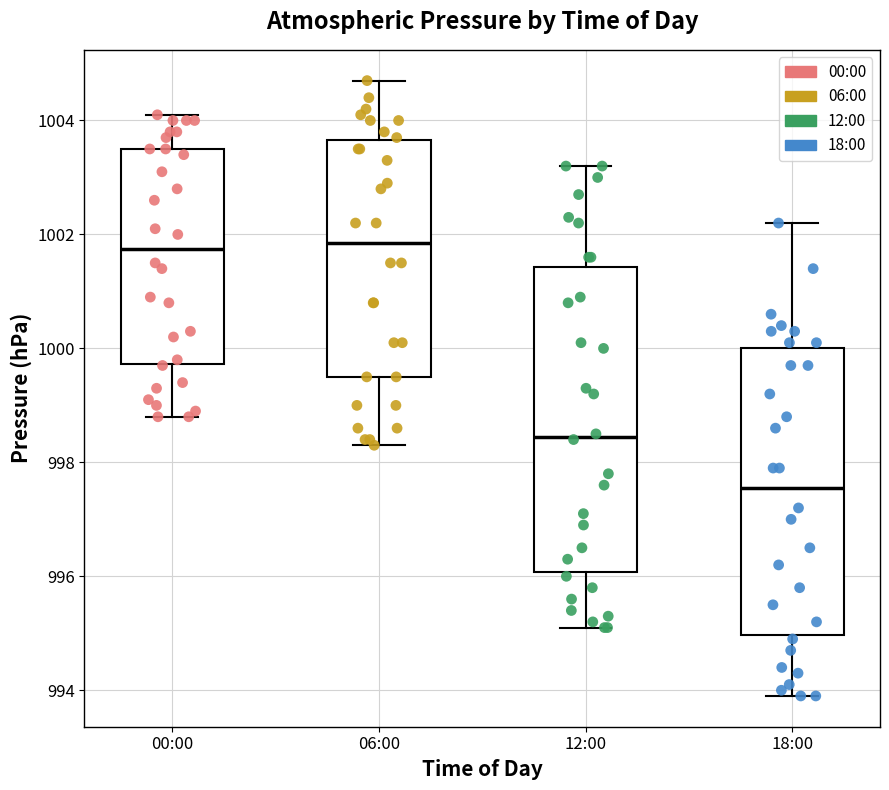

Reading left to right, read every box against the y-axis: the position of its median line, the range the box covers, and the ends of its whiskers. The values are not printed on the chart, so give them approximately, as read against the axis.

00:00: median 1001.8, box 999.8 to 1003.6, whiskers 998.8 to 1004.2
06:00: median 1001.8, box 999.6 to 1003.6, whiskers 998.4 to 1004.8
12:00: median 998.4, box 996.0 to 1001.4, whiskers 995.2 to 1003.2
18:00: median 997.6, box 995.0 to 1000.0, whiskers 994.0 to 1002.2